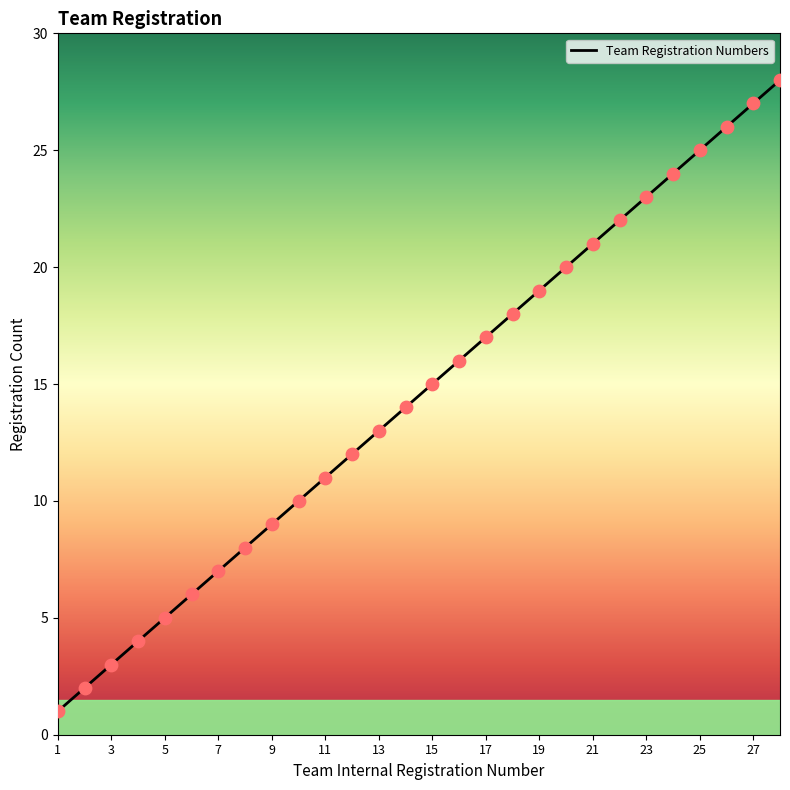

What is the difference between the maximum and minimum values?

27